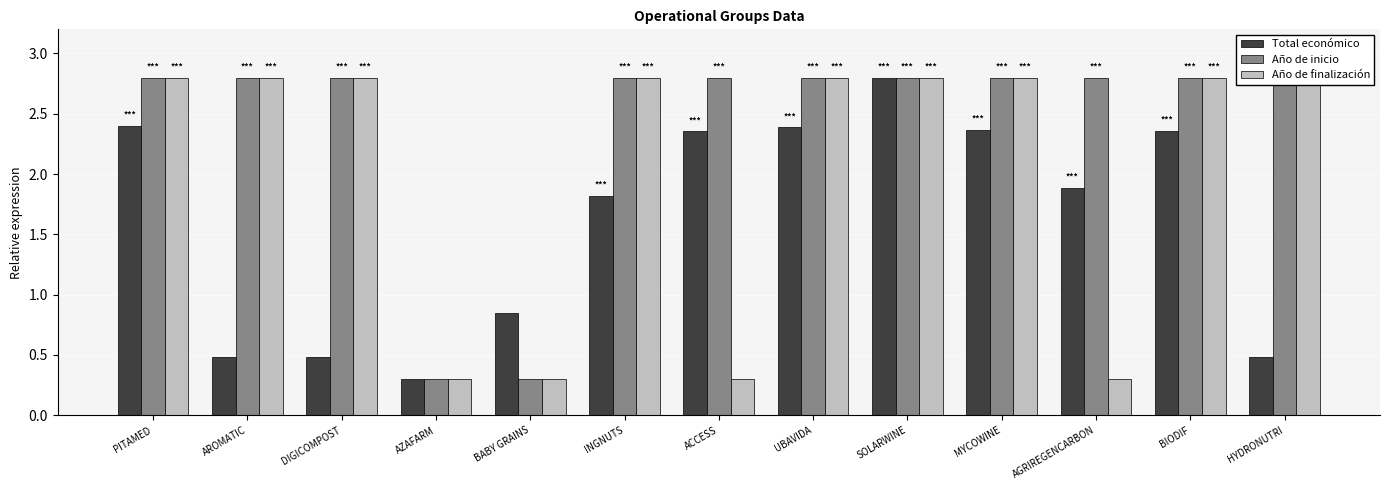

What is the value of the Año de finalización bar at the 7th from the left?

0.3